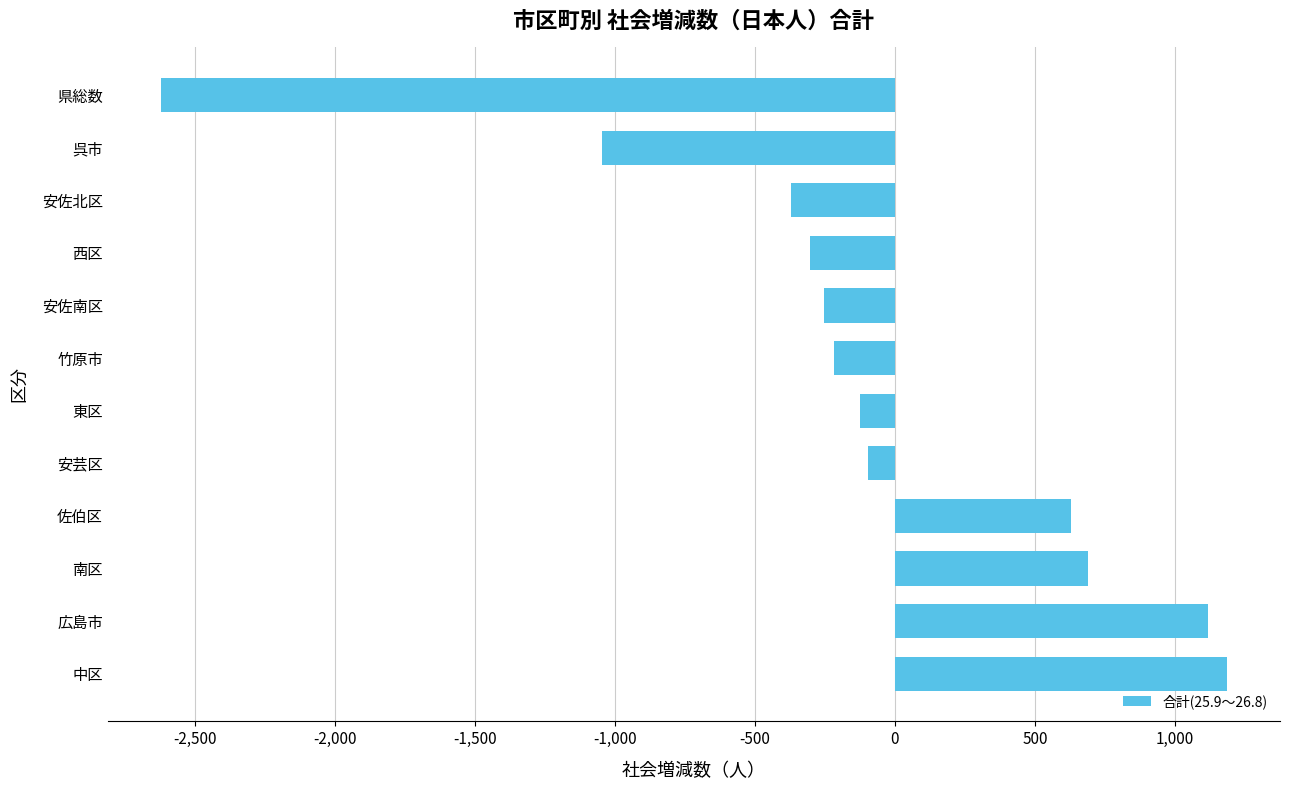

The value at 南区 is 441. True or false?

False